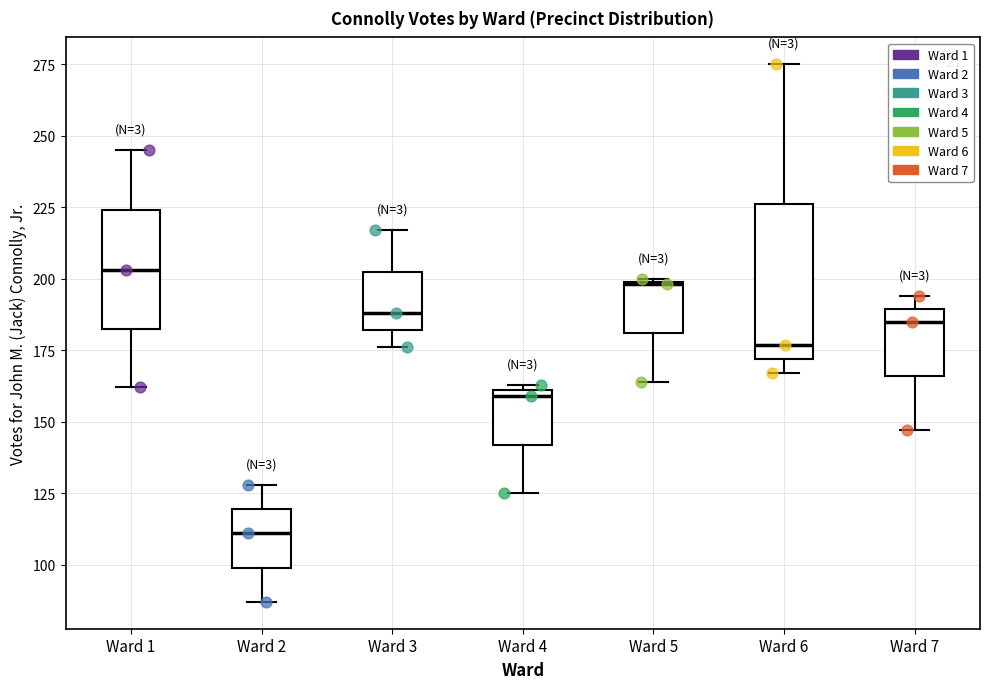

Which box has the highest median line?

Ward 1